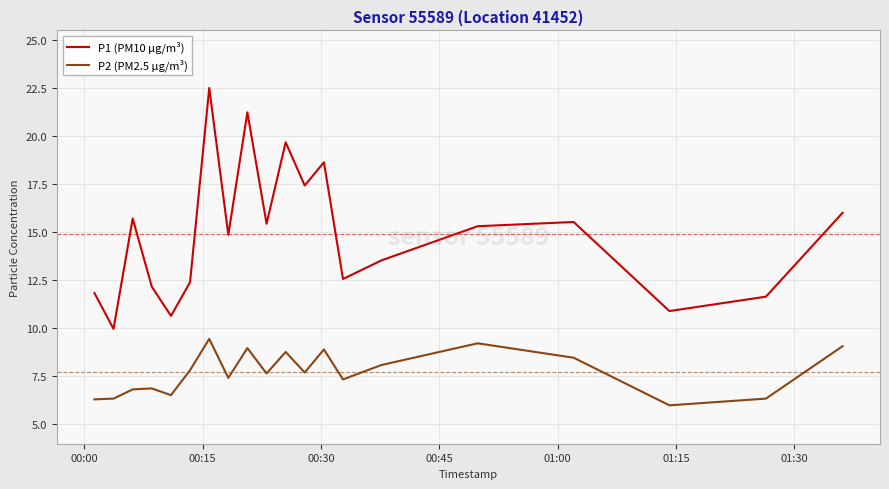

What is the minimum value shown in the chart?

6.0